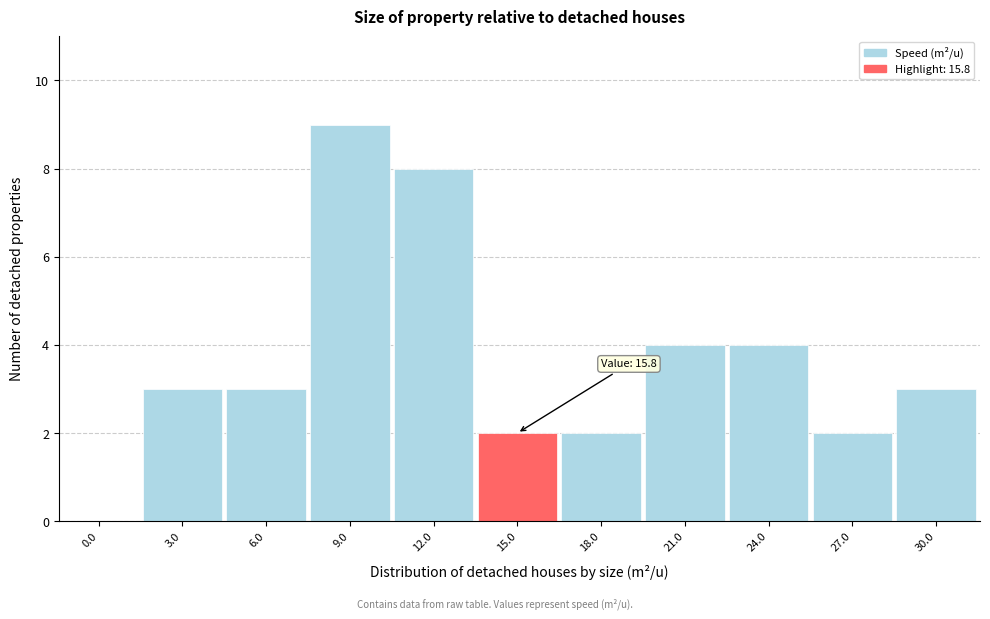

Reading left to right, what are all the values shown in this chart?

0.0=0	3.0=3	6.0=3	9.0=9	12.0=8	15.0=2	18.0=2	21.0=4	24.0=4	27.0=2	30.0=3